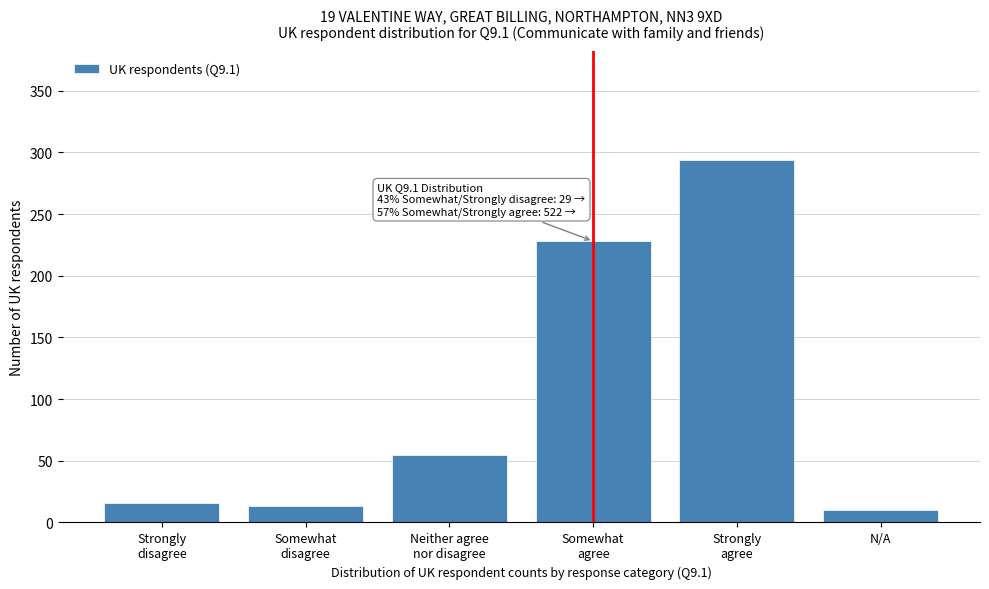

Reading left to right, what are all the values shown in this chart?

16	13	55	228	294	10